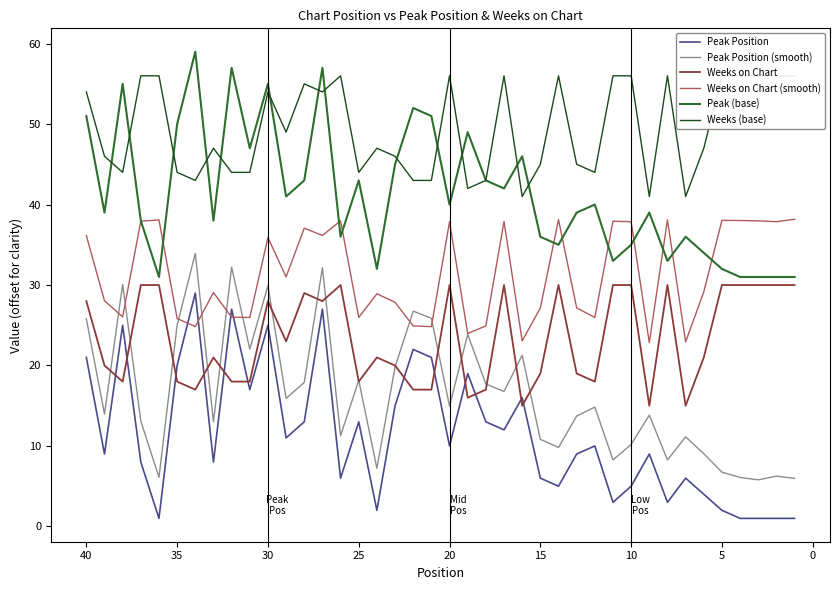

The value of Peak Position (smooth) at 15 is 33.4. True or false?

False